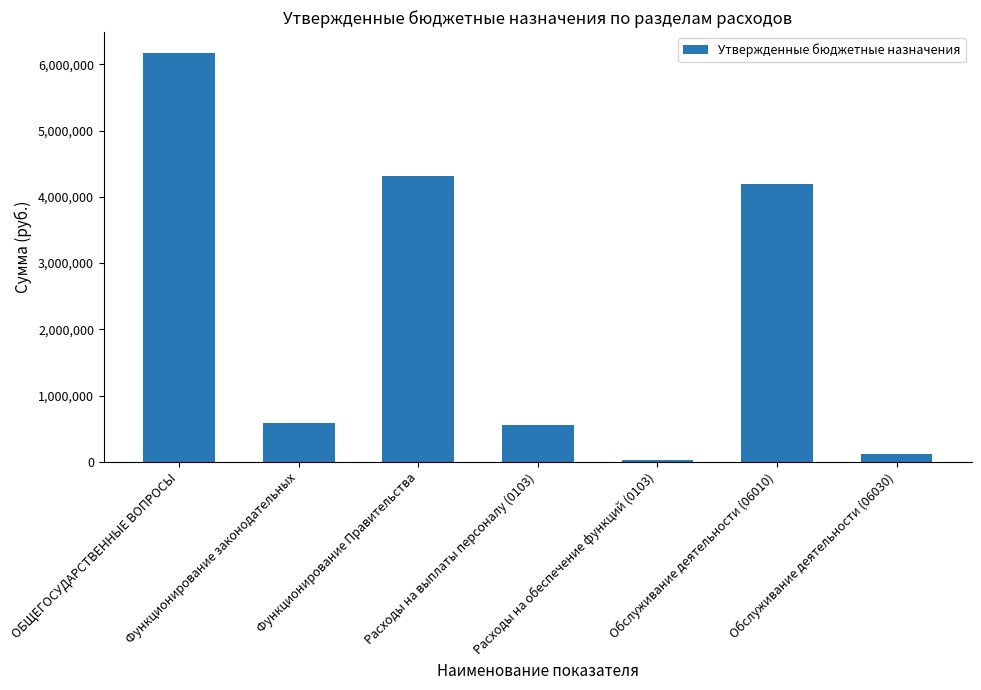

The chart shows a value of 564000.0 at Расходы на выплаты персоналу (0103). True or false?

True